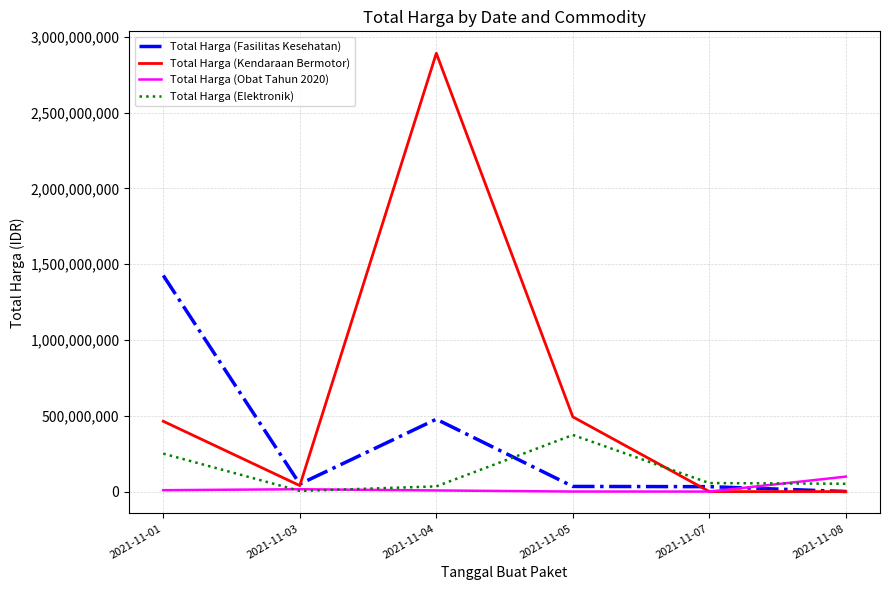

Which series ends up on top after the final intersection of Total Harga (Kendaraan Bermotor) and Total Harga (Elektronik)?

Total Harga (Elektronik)